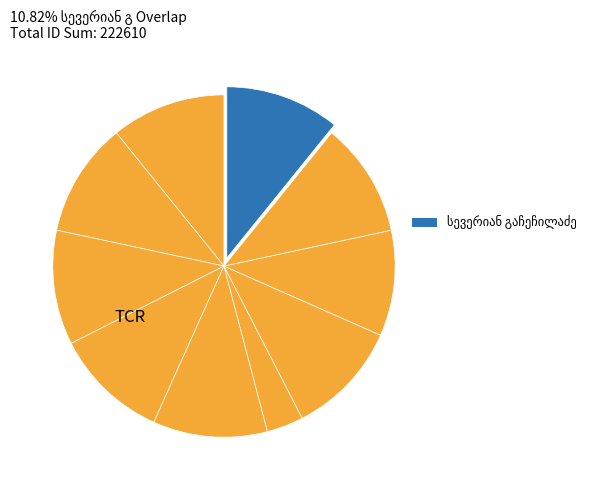

Count the number of slices in the pie.

10